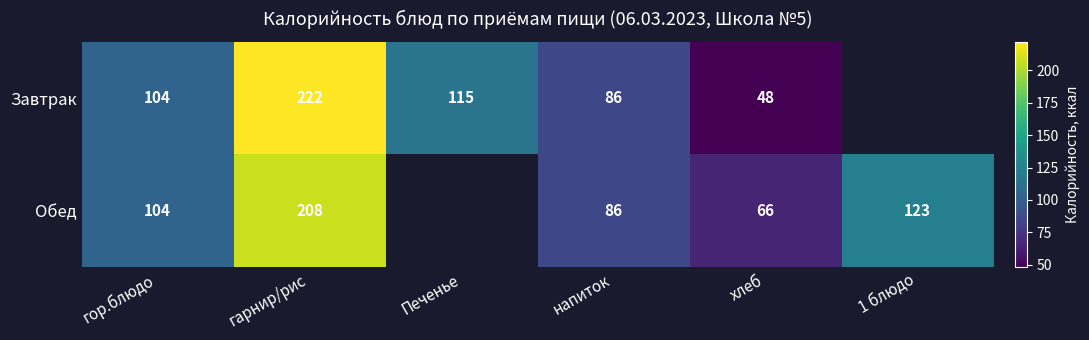

Between гарнир/рис and напиток, which series saw the biggest shift?

Завтрак